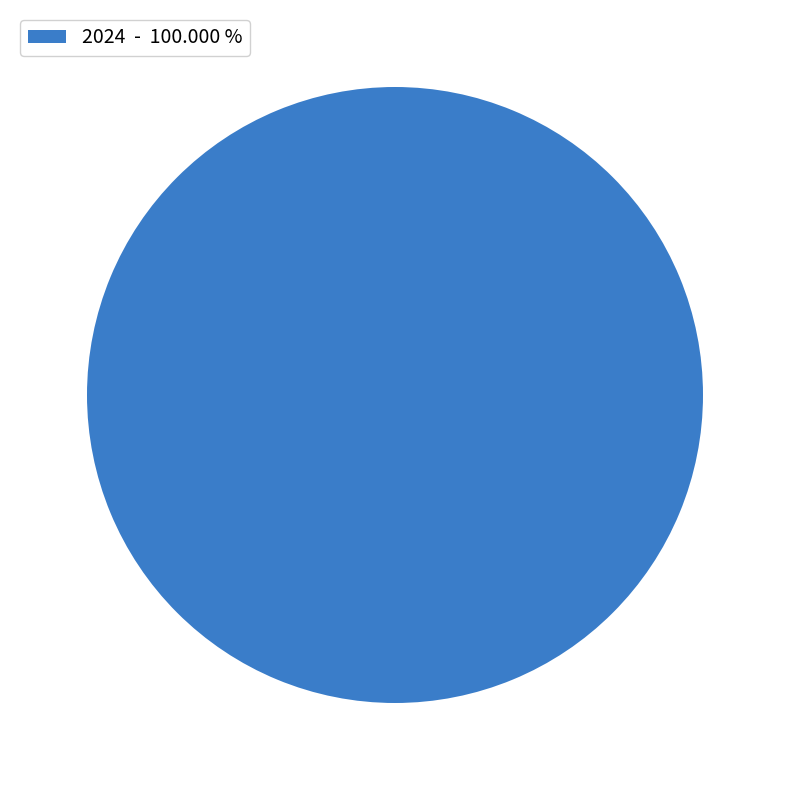

Rank the categories by value from highest to lowest.

2024 - 100.000 %